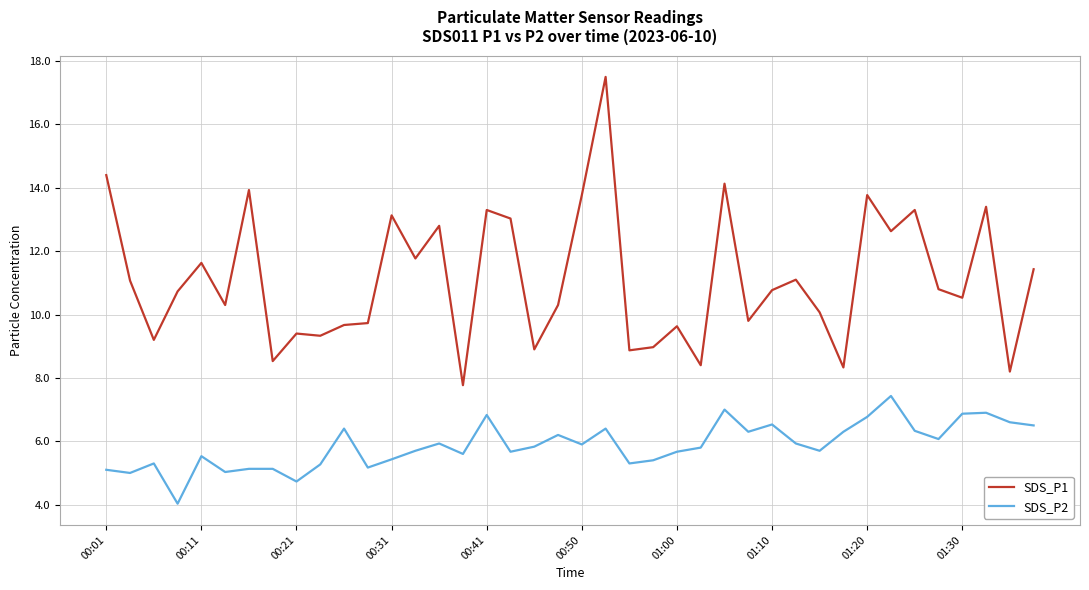

What are all the series names shown in the legend?

SDS_P1, SDS_P2